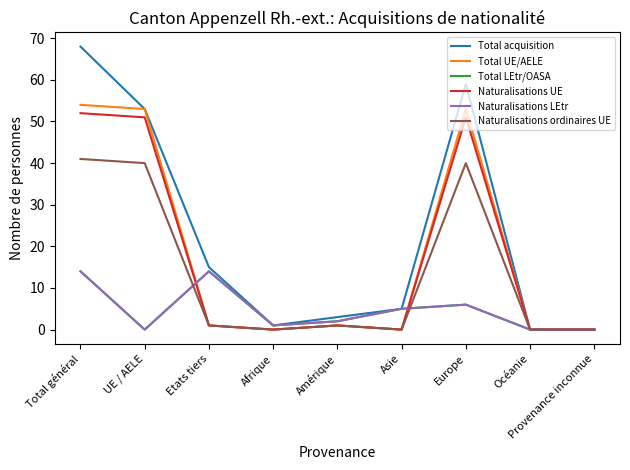

At which category is the sum across all series the highest?

Total général